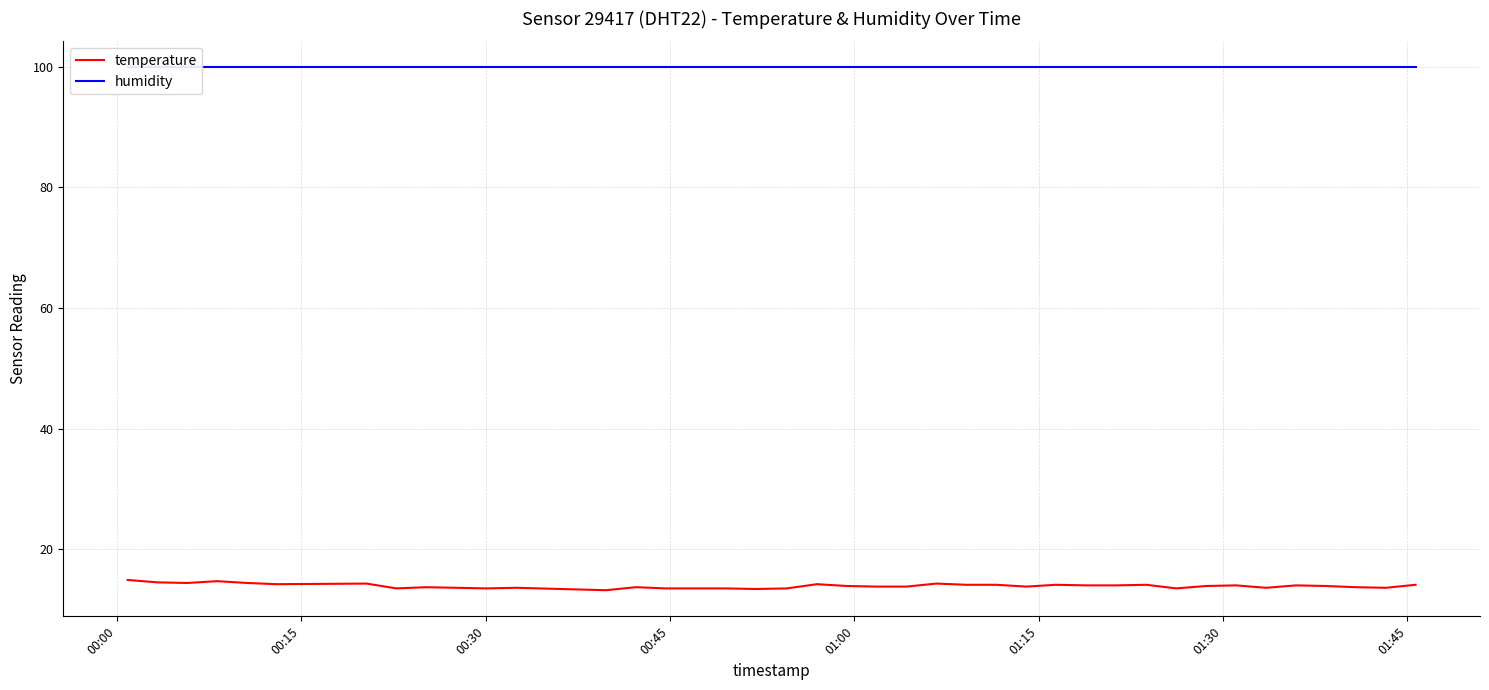

What is the maximum value for temperature?

14.9